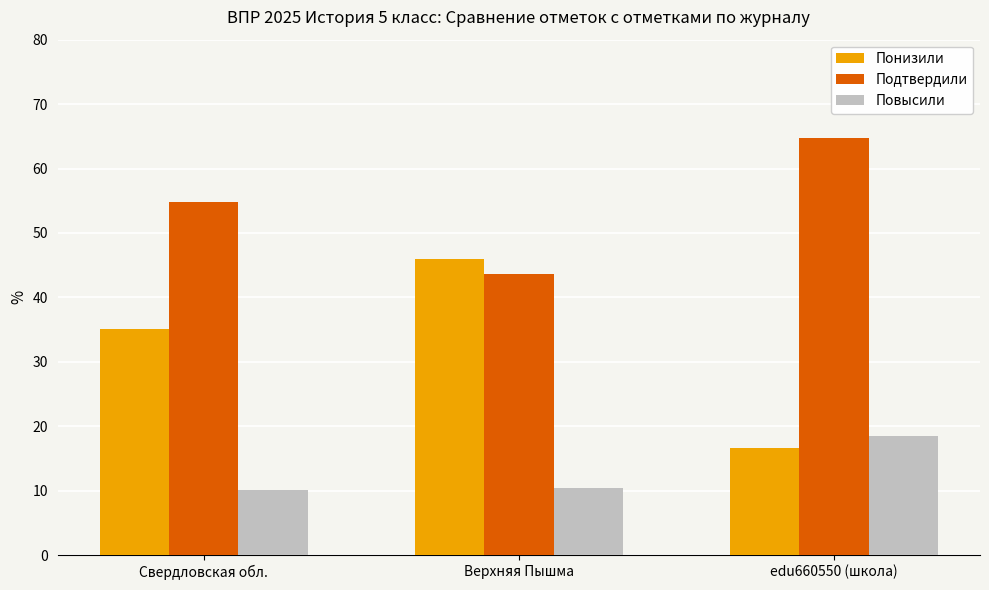

What is the highest value of the Повысили series?

18.5